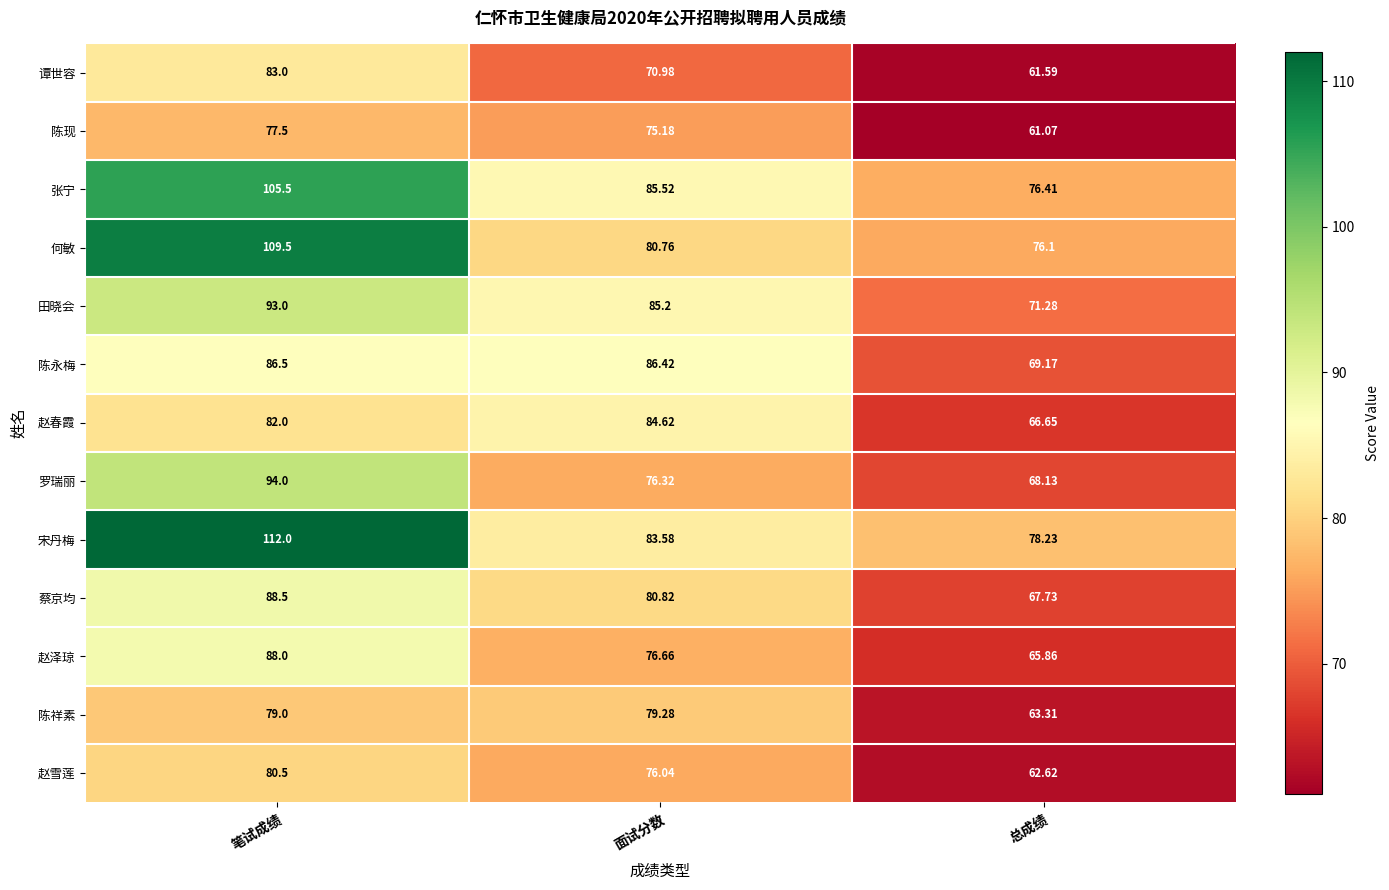

Rank the series at 面试分数 from highest to lowest value.

陈永梅, 张宁, 田晓会, 赵春霞, 宋丹梅, 蔡京均, 何敏, 陈祥素, 赵泽琼, 罗瑞丽, 赵雪莲, 陈现, 谭世容